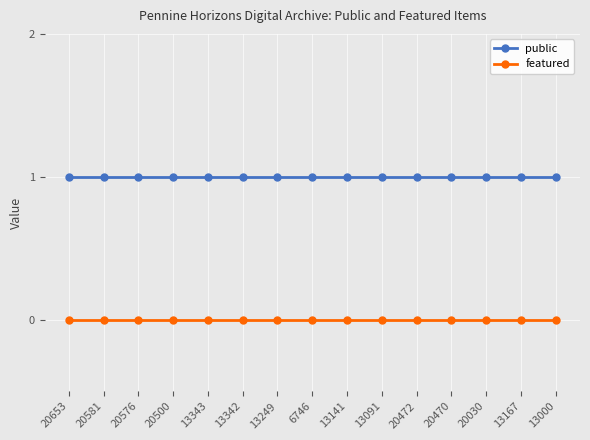

True or false: public and featured intersect in this chart.

False